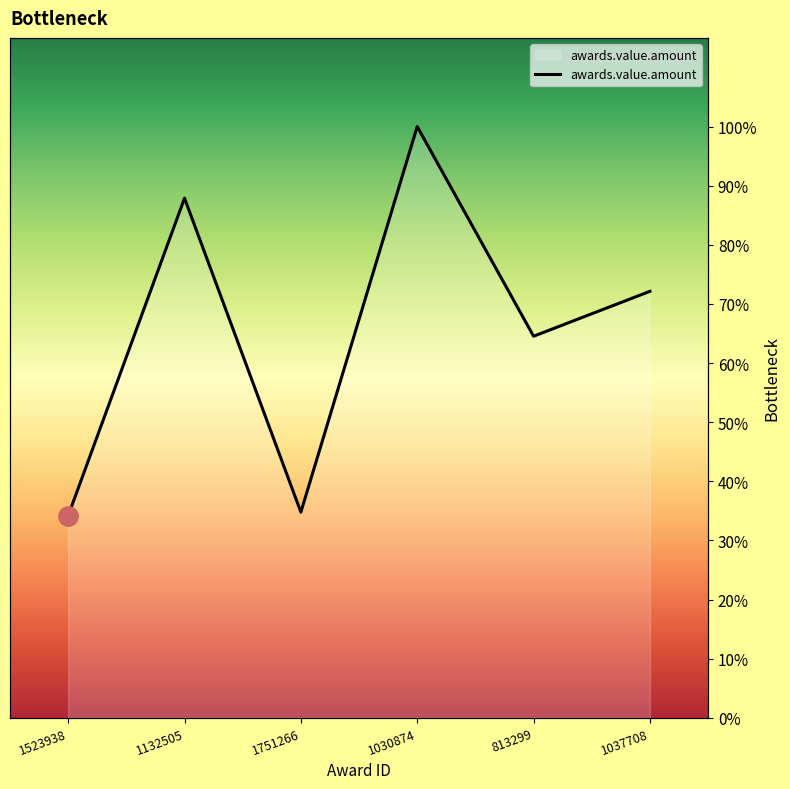

True or false: the data shows 34.2 at 1523938.

True